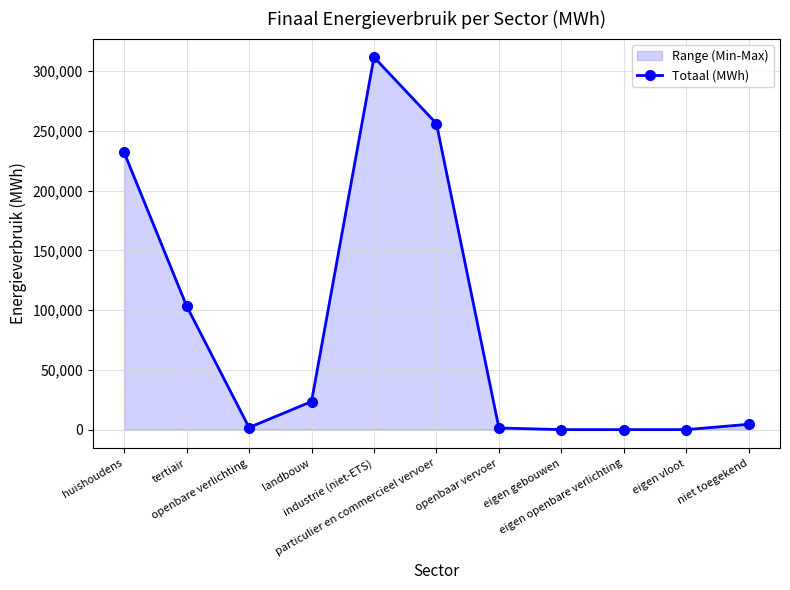

Between openbaar vervoer and openbare verlichting, which is larger?

openbare verlichting